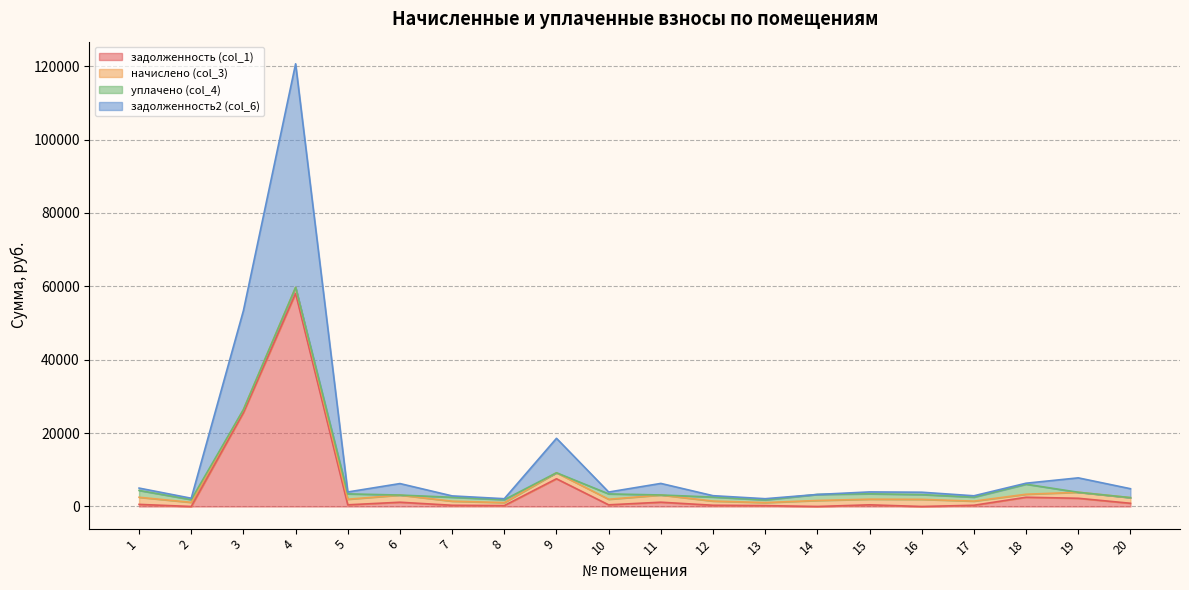

Which series has the largest total across all categories?

задолженность2 (col_6)